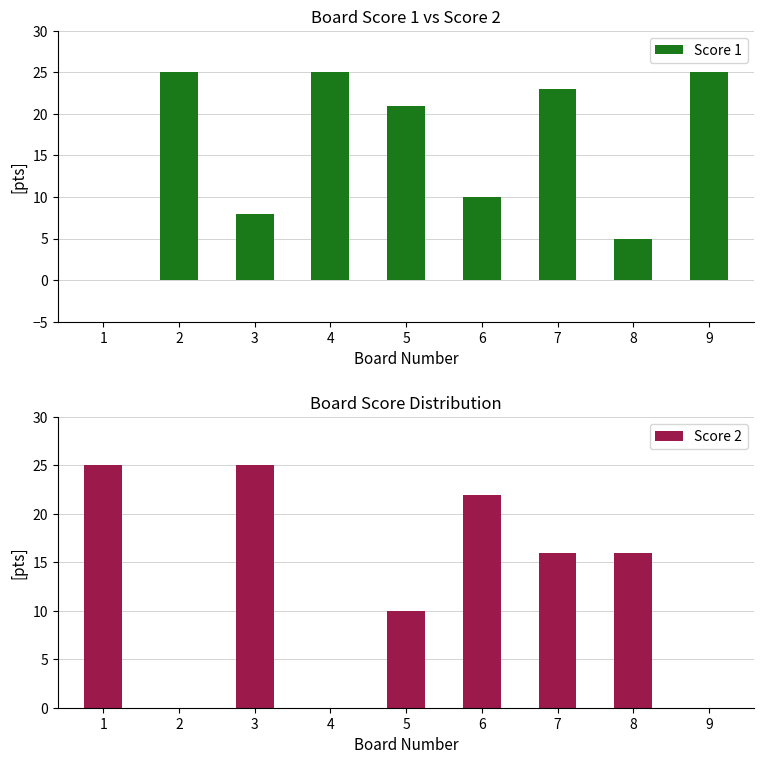

Is it true that Score 1 equals 25 at 9?

True